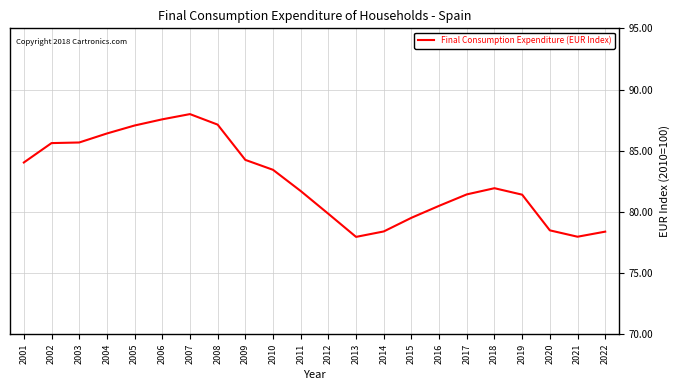

How many values are below 81?

8